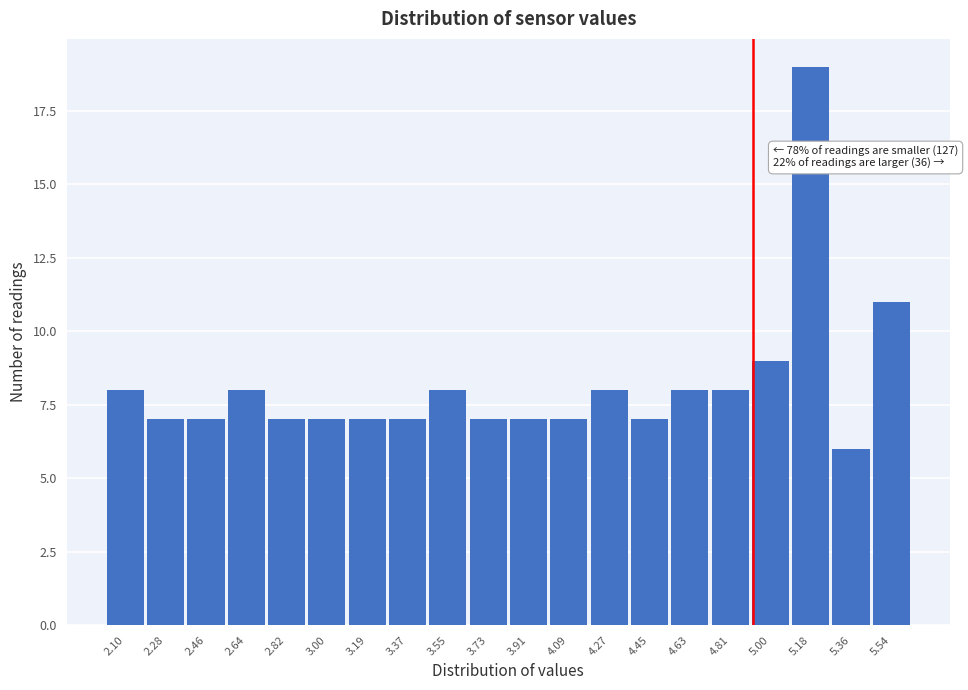

Reading left to right, transcribe all the data shown in this chart.

2.10=8	2.28=7	2.46=7	2.64=8	2.82=7	3.00=7	3.19=7	3.37=7	3.55=8	3.73=7	3.91=7	4.09=7	4.27=8	4.45=7	4.63=8	4.81=8	5.00=9	5.18=19	5.36=6	5.54=11